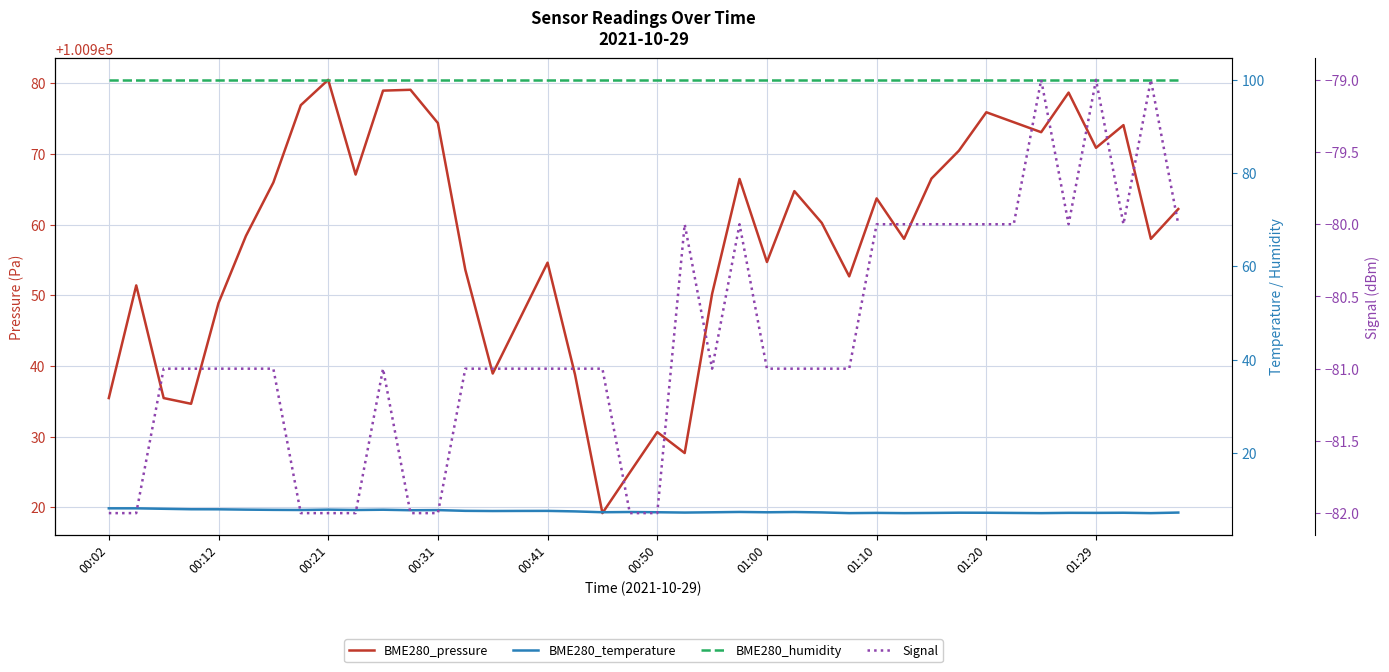

What is the average value of the BME280_pressure series?

100957.4